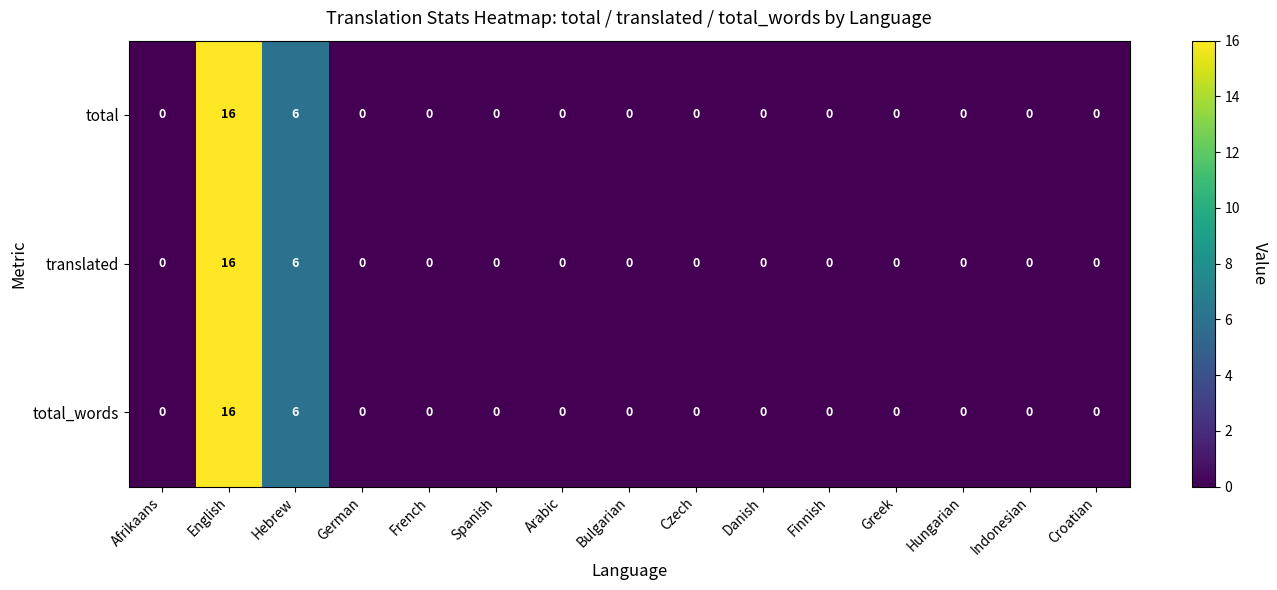

What is the sum of all total values?

22